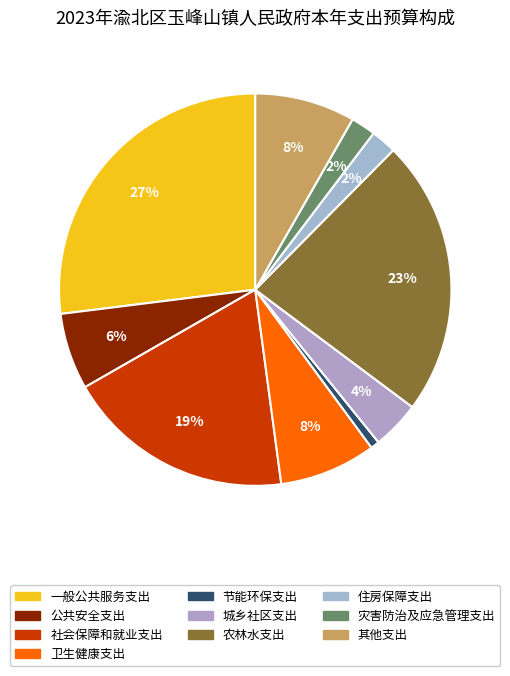

Approximately how many times larger is the value at 灾害防治及应急管理支出 compared to 城乡社区支出?

0.5